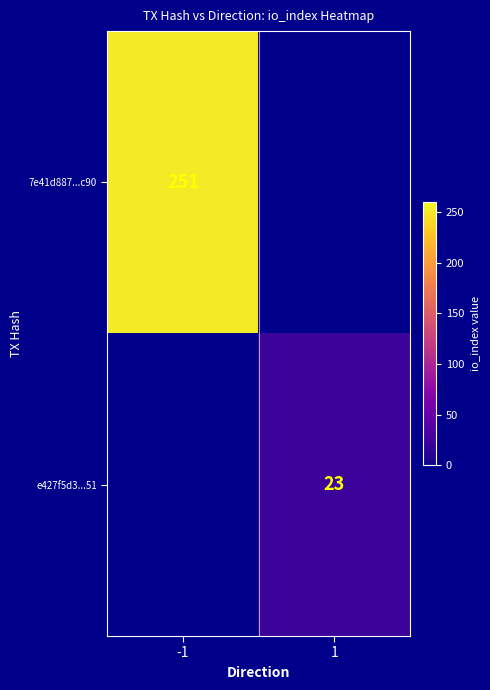

Which category has the lowest value across all series?

1